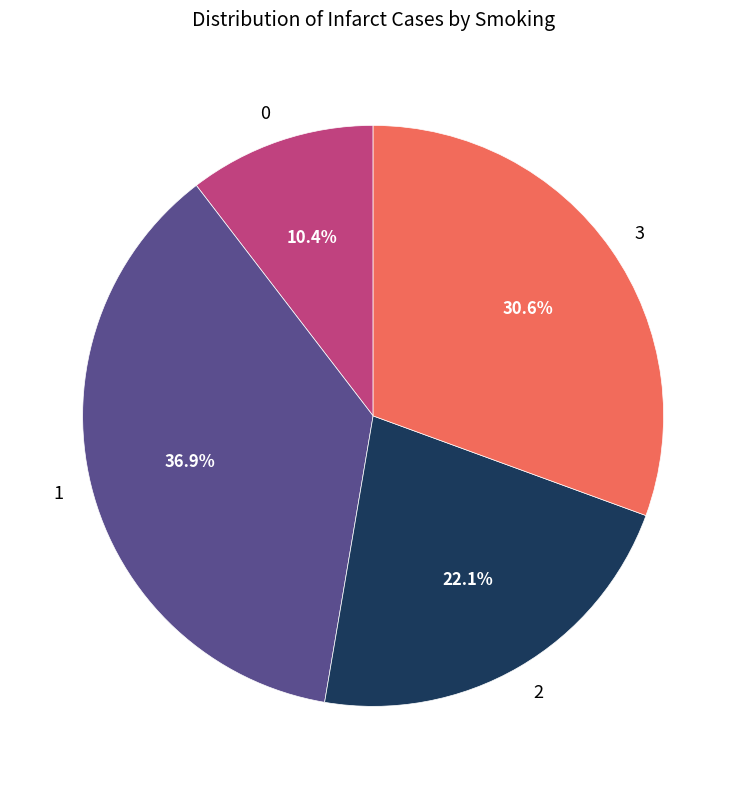

Rank the categories by value from highest to lowest.

1, 3, 2, 0